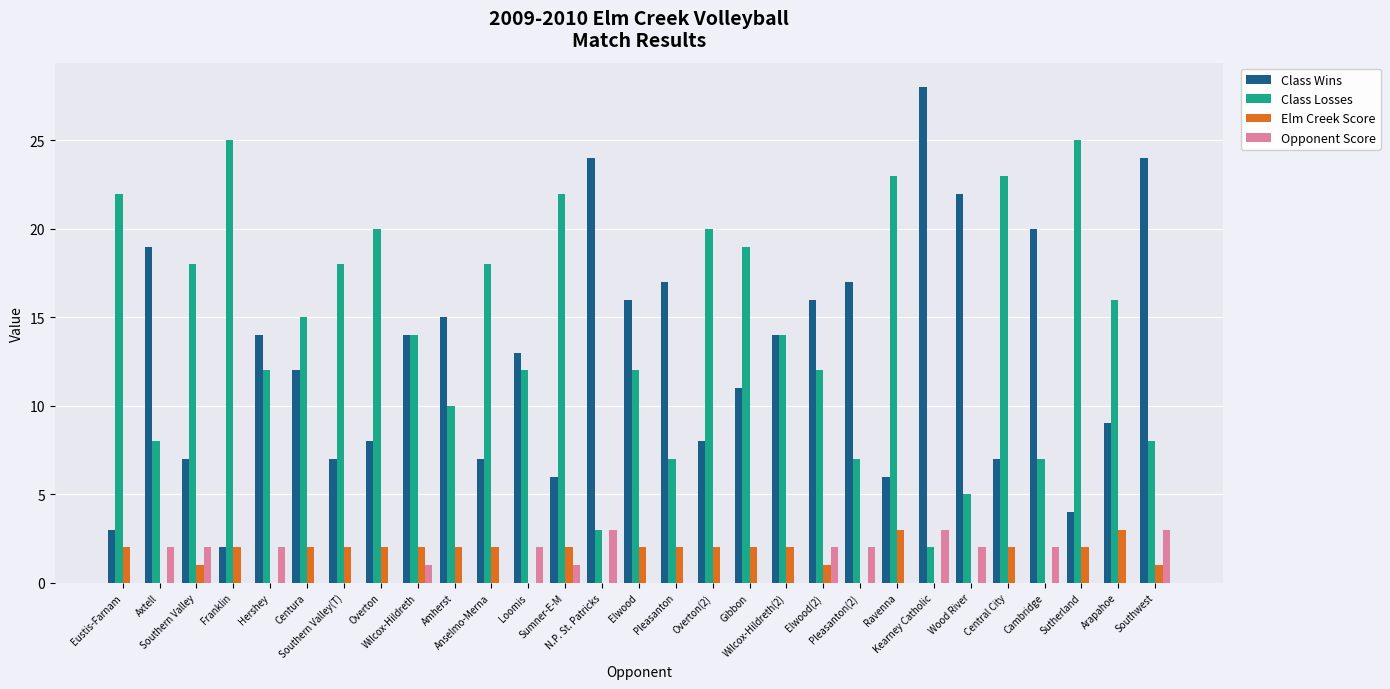

Reading left to right, what are all the values shown in this chart?

Class Wins: 3	19	7	2	14	12	7	8	14	15	7	13	6	24	16	17	8	11	14	16	17	6	28	22	7	20	4	9	24
Class Losses: 22	8	18	25	12	15	18	20	14	10	18	12	22	3	12	7	20	19	14	12	7	23	2	5	23	7	25	16	8
Elm Creek Score: 2	0	1	2	0	2	2	2	2	2	2	0	2	0	2	2	2	2	2	1	0	3	0	0	2	0	2	3	1
Opponent Score: 0	2	2	0	2	0	0	0	1	0	0	2	1	3	0	0	0	0	0	2	2	0	3	2	0	2	0	0	3